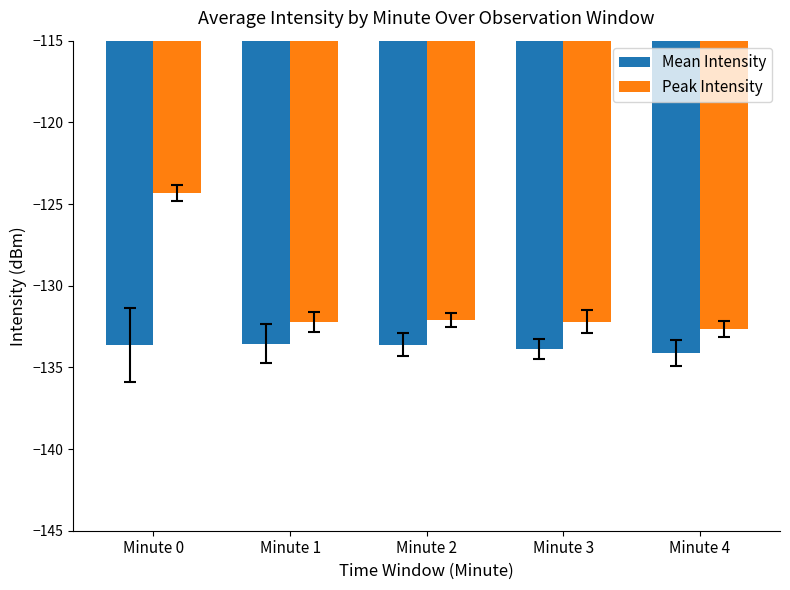

How many series are shown in this chart?

2